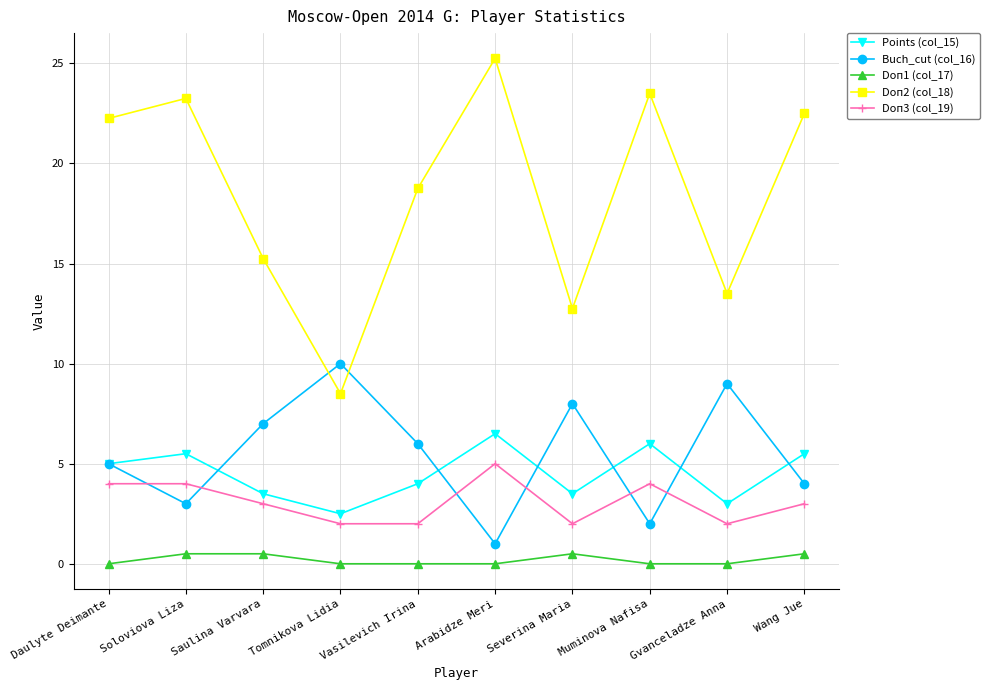

True or false: Buch_cut (col_16) and Doп3 (col_19) cross at least once.

True